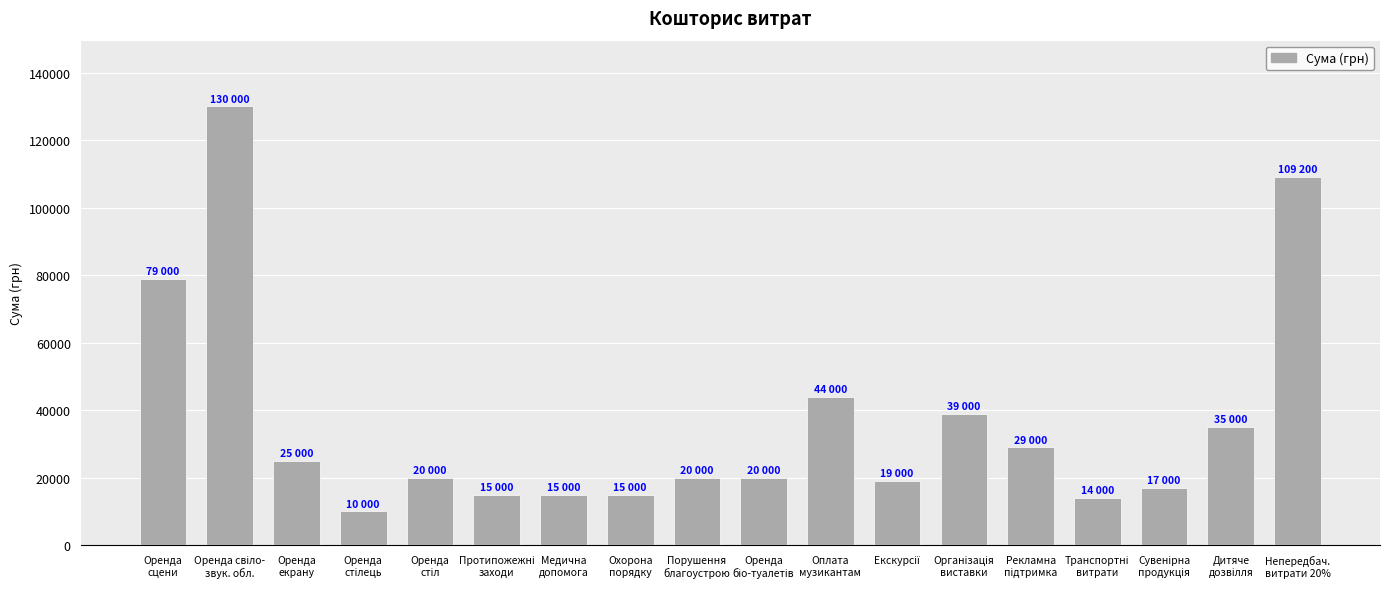

What position from the left is Оренда
екрану?

3